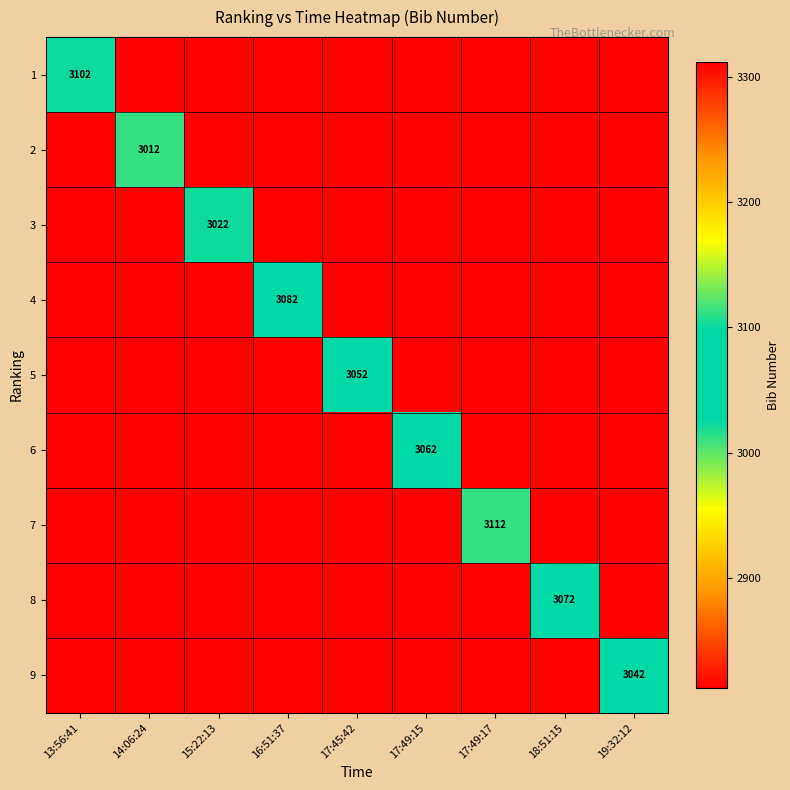

What is the maximum value for 7?

3112